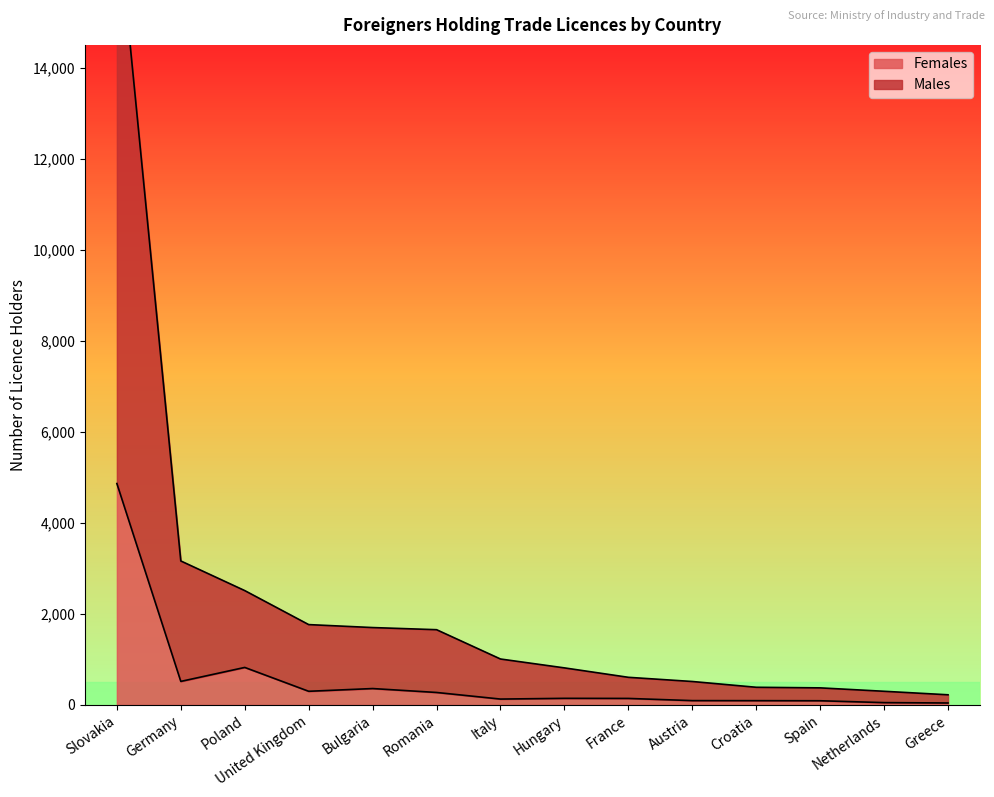

What is the average value of the Males series?

2321